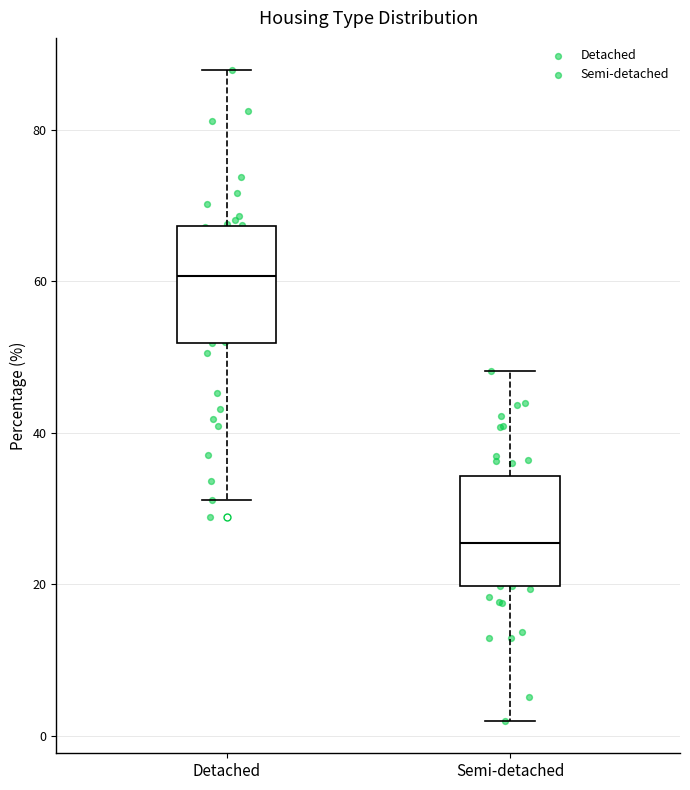

Which box has the lowest median line?

Semi-detached